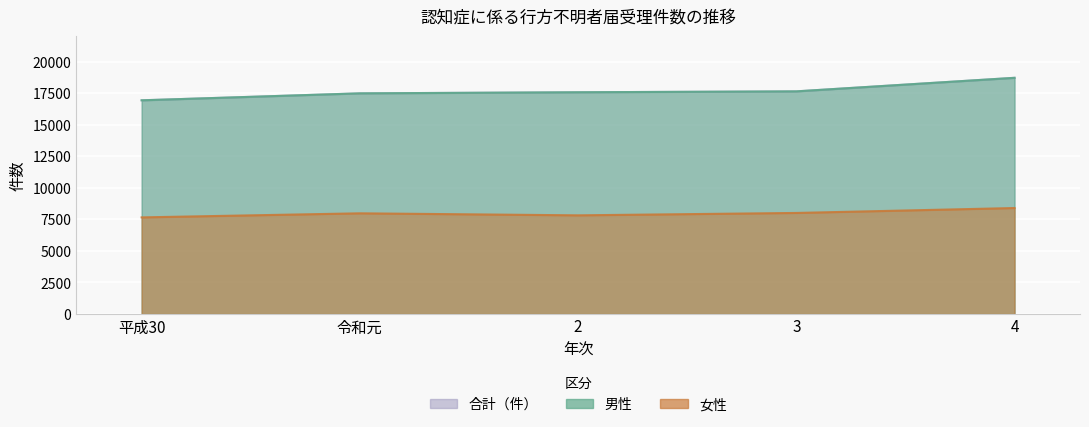

What is the difference between the maximum and minimum values in the Male series?

1782